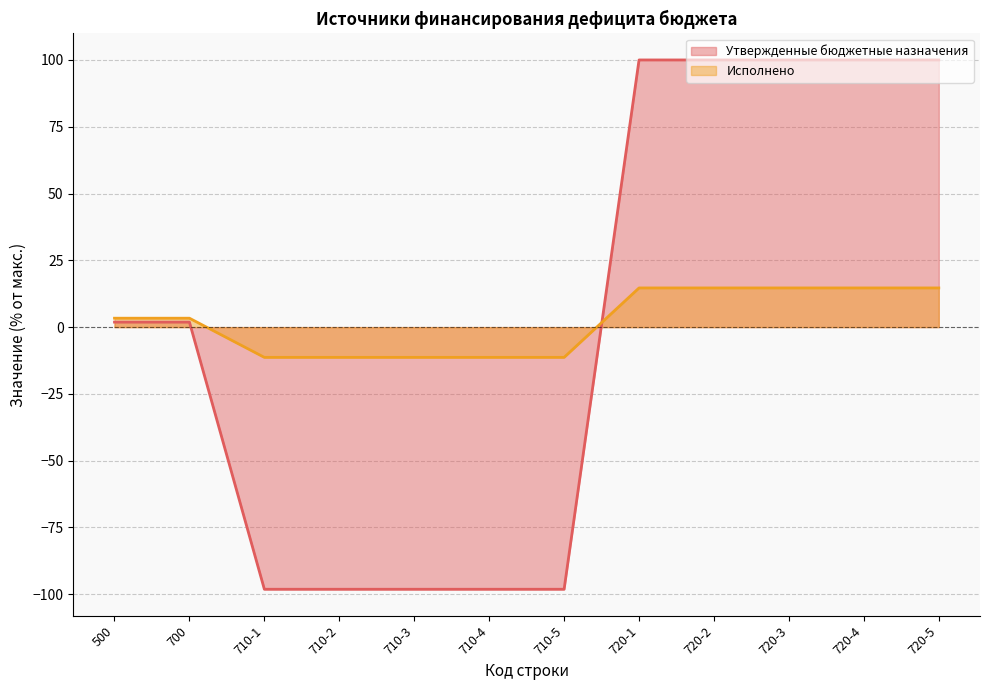

After their last crossing, which series has the higher values: Исполнено or Утвержденные бюджетные назначения?

Утвержденные бюджетные назначения